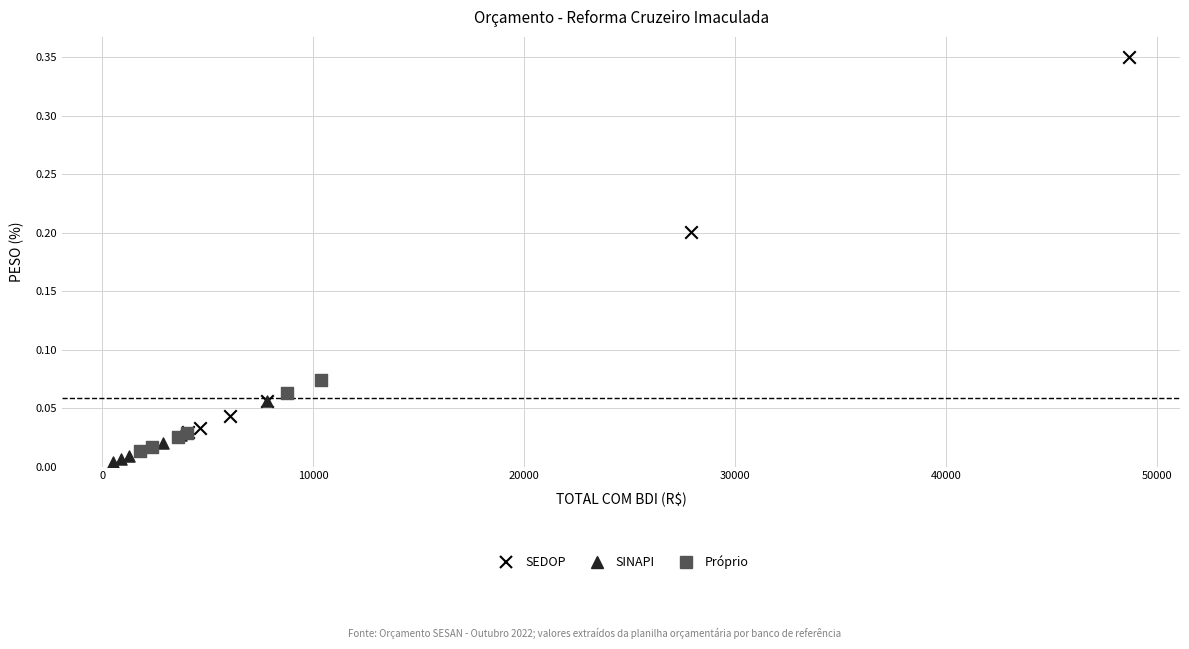

Which series has the widest spread of Y values?

SEDOP